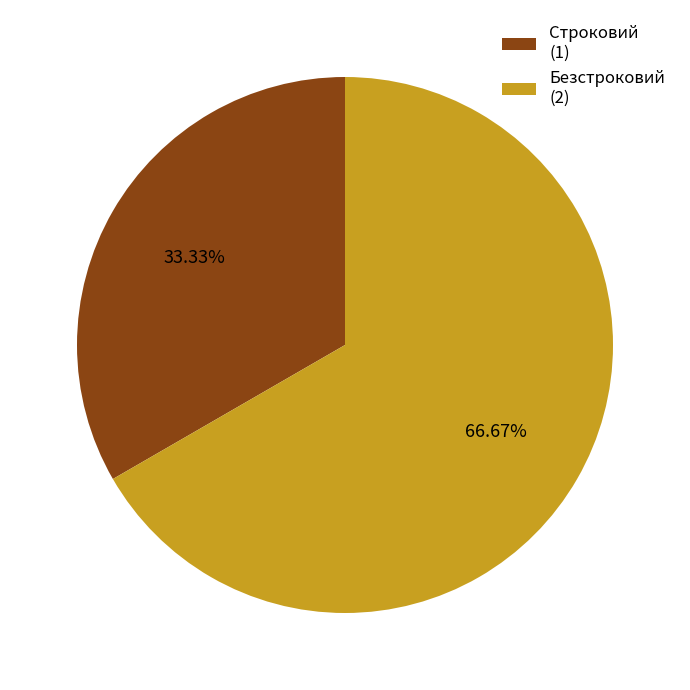

True or false: Безстроковий accounts for 78% of the total.

False